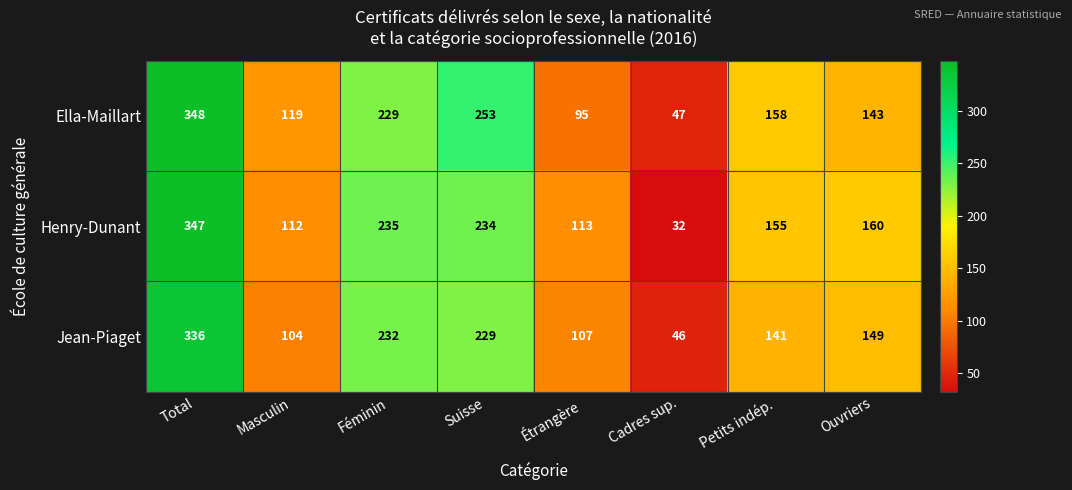

What is the spread (max minus min) of values at Étrangère?

18